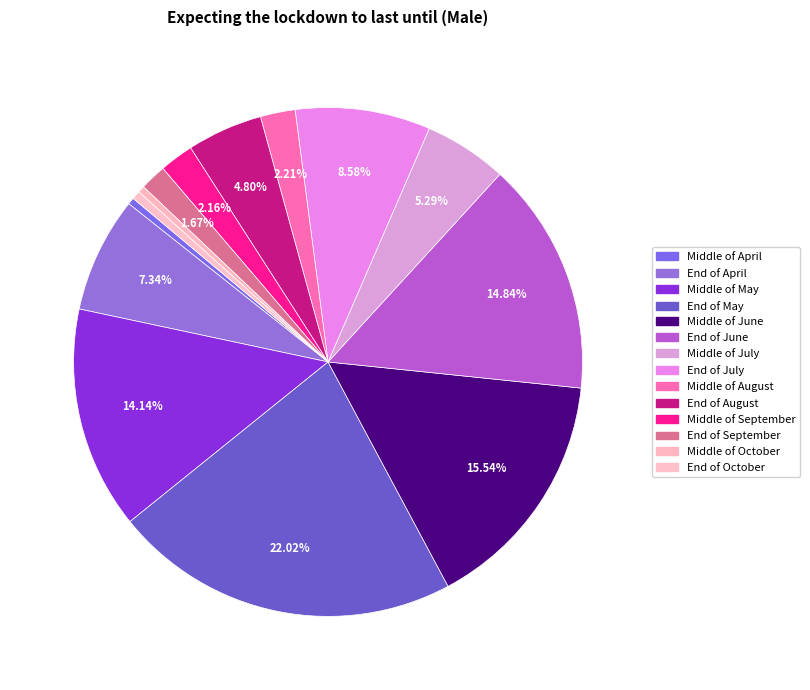

To the nearest percent, what is the difference between the largest and smallest slice percentages?

22%